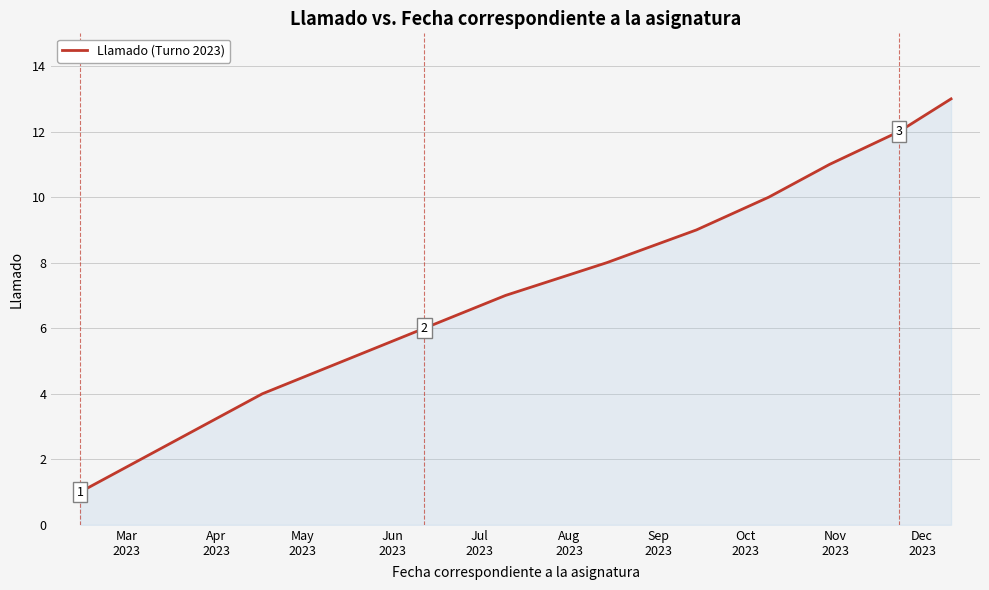

What is the greatest value displayed?

13